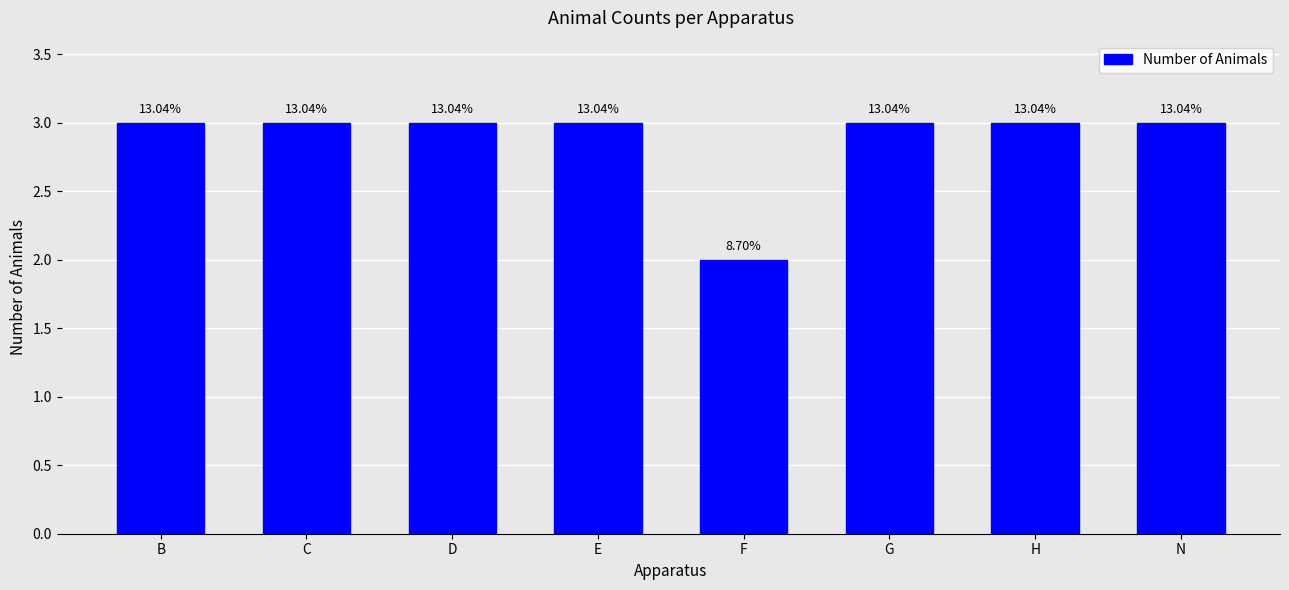

Read the value at E.

3